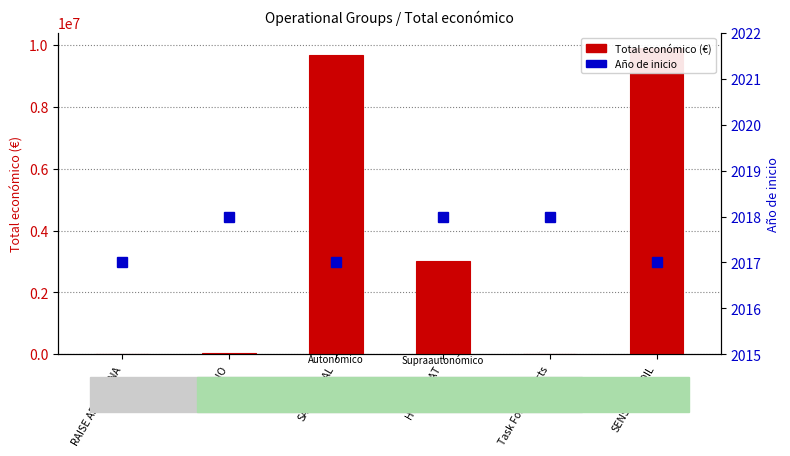

Are the bars grouped side by side (vs. stacked)?

Yes